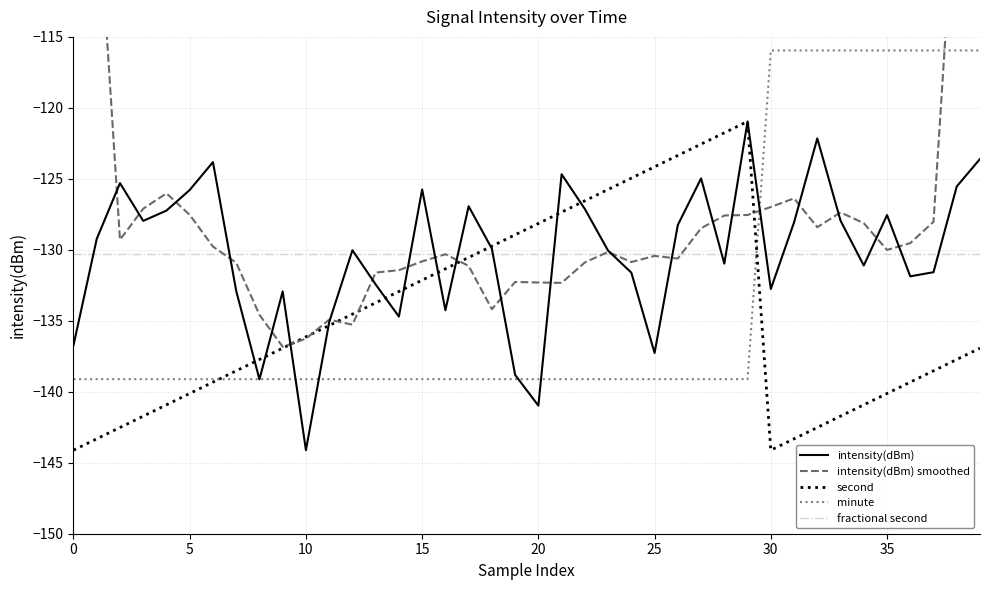

Is this an area chart (filled region under the line)?

No